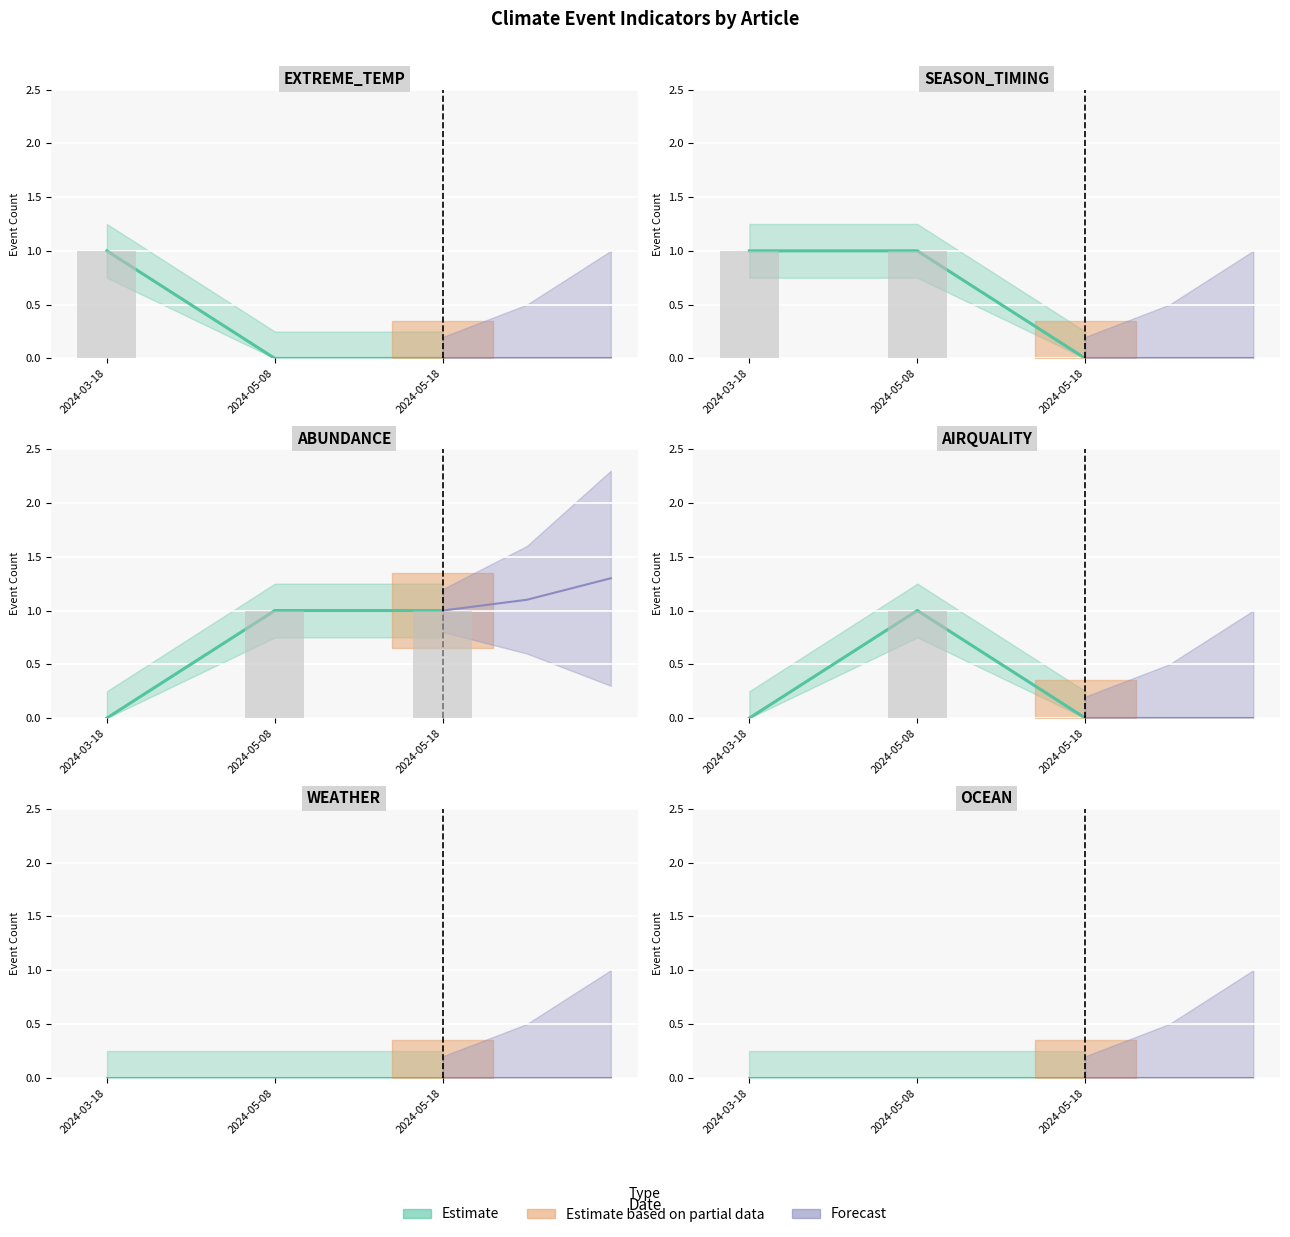

Is the value of SEASON_TIMING at 2024-05-08 greater than the value of AIRQUALITY at 2024-05-08?

No